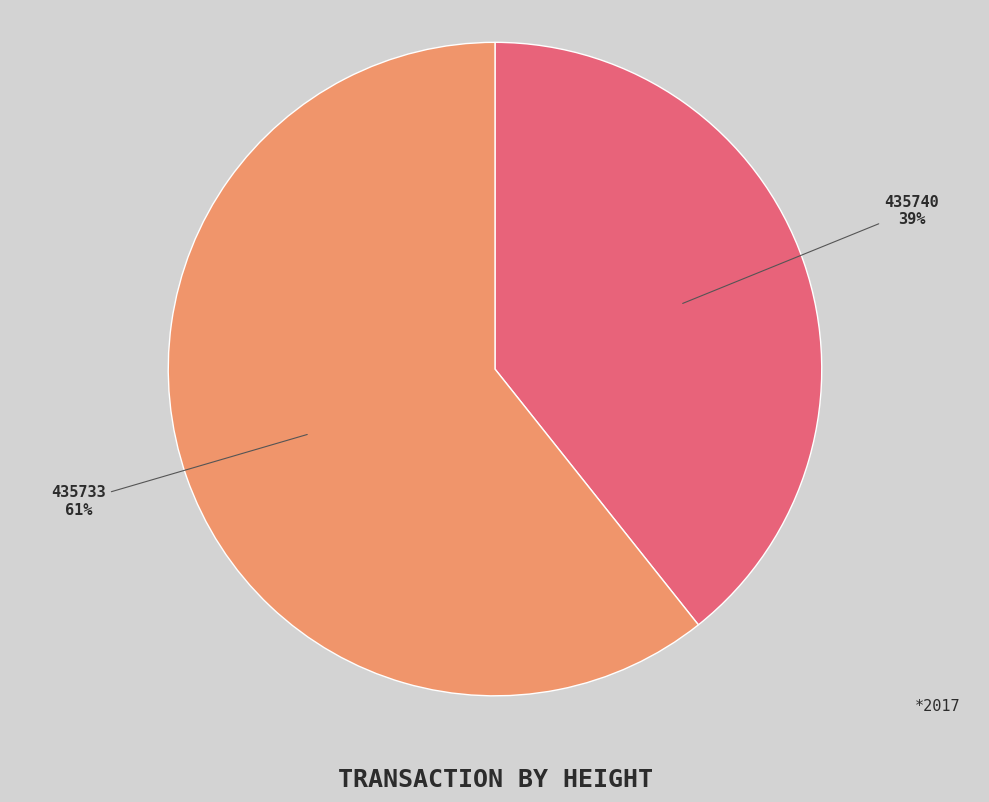

Is it true that 435733 is 74% of the pie?

False